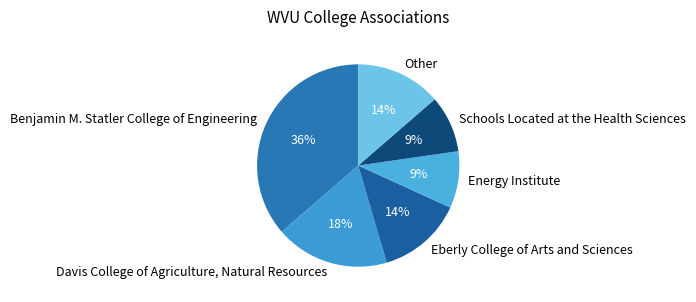

The Benjamin M. Statler College of Engineering slice represents 36% of the pie. True or false?

True